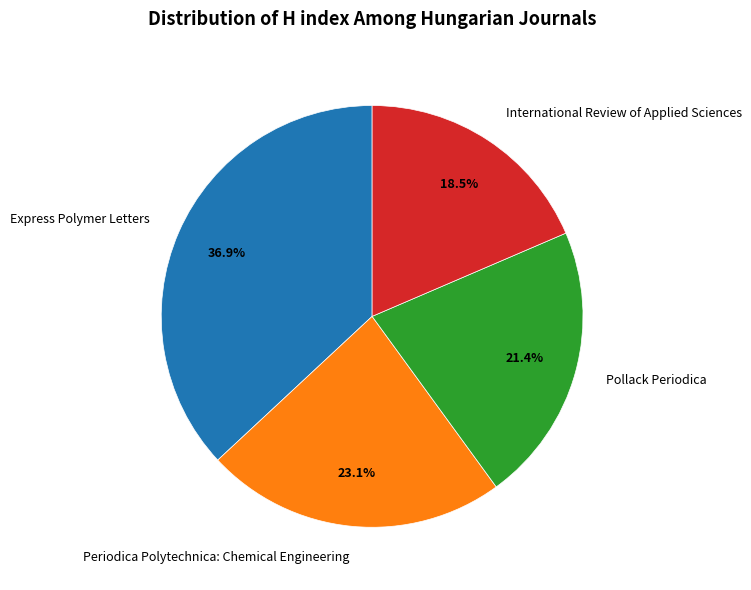

Does Pollack Periodica represent more than half of the total?

No